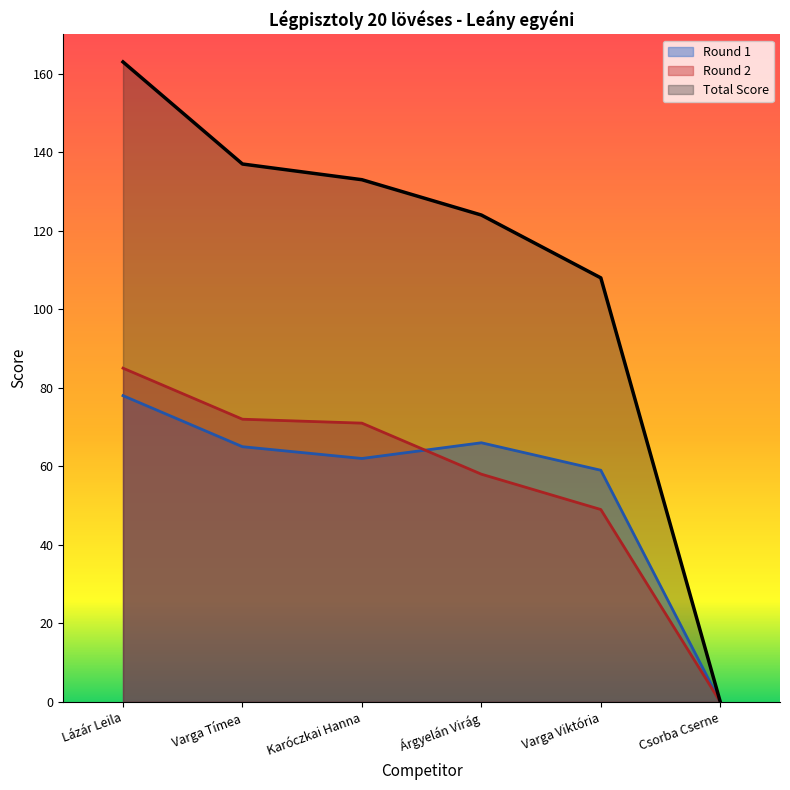

What is the ratio of the value at Karóczkai Hanna to the value at Varga Viktória?

1.2